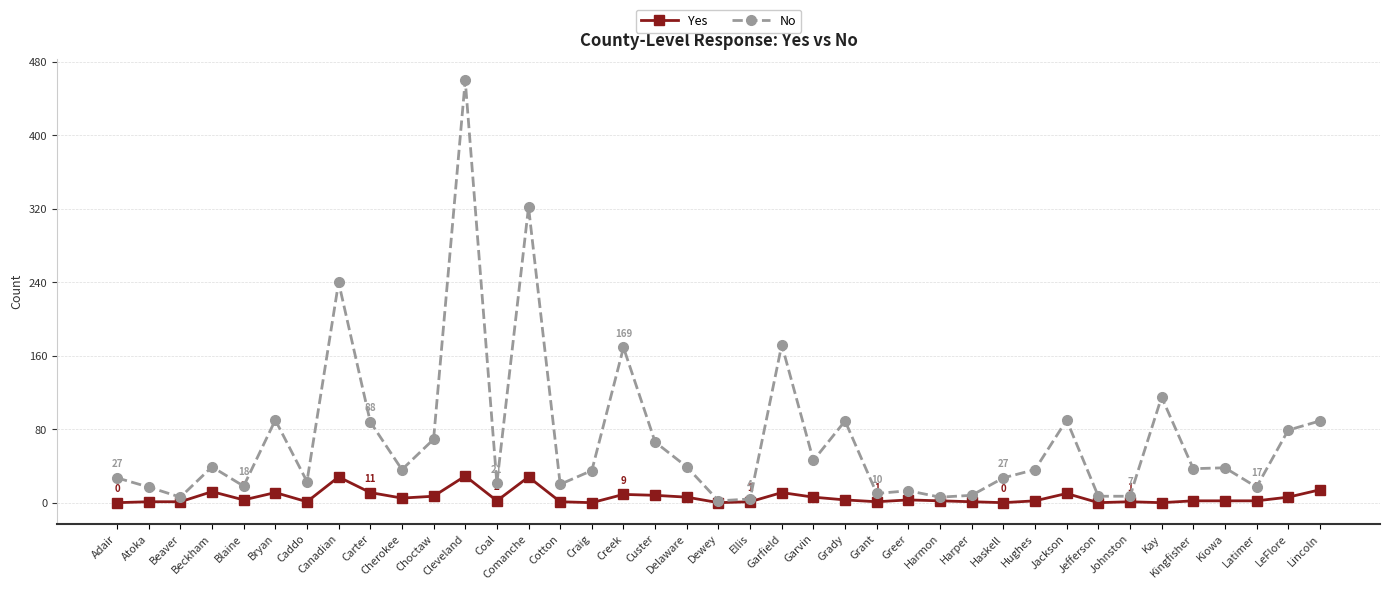

The No series shows 60 at Bryan. True or false?

False